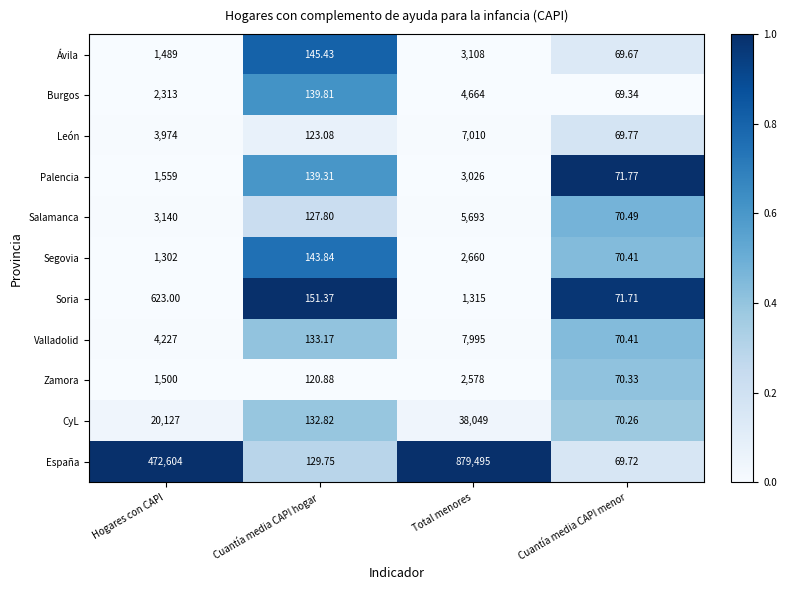

At which category is the sum across all series the highest?

Total menores